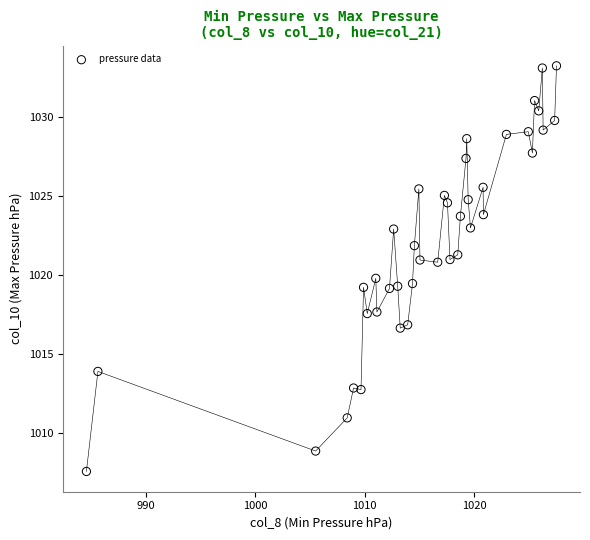

What is the range of X values (max minus min)?

42.9